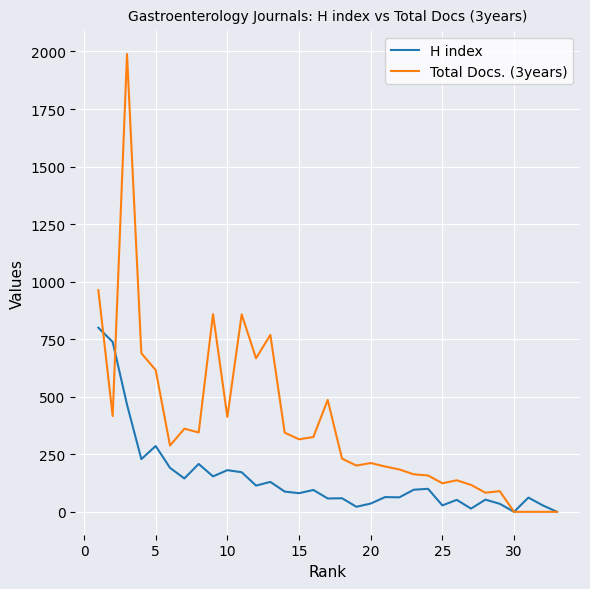

List the series in order of their overall mean, lowest first.

H index, Total Docs. (3years)